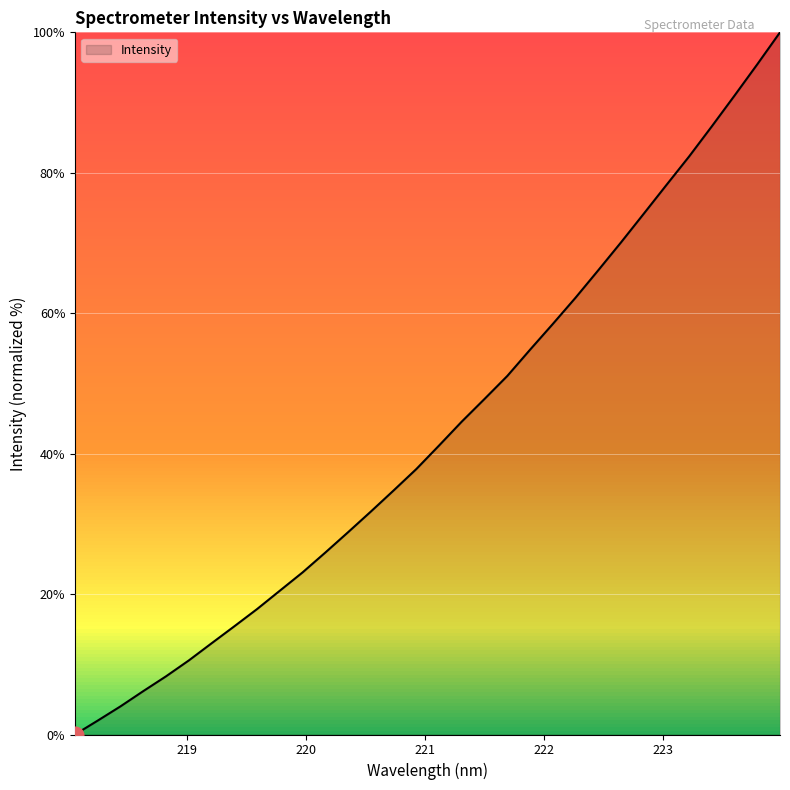

What is the maximum value shown in the chart?

100.0